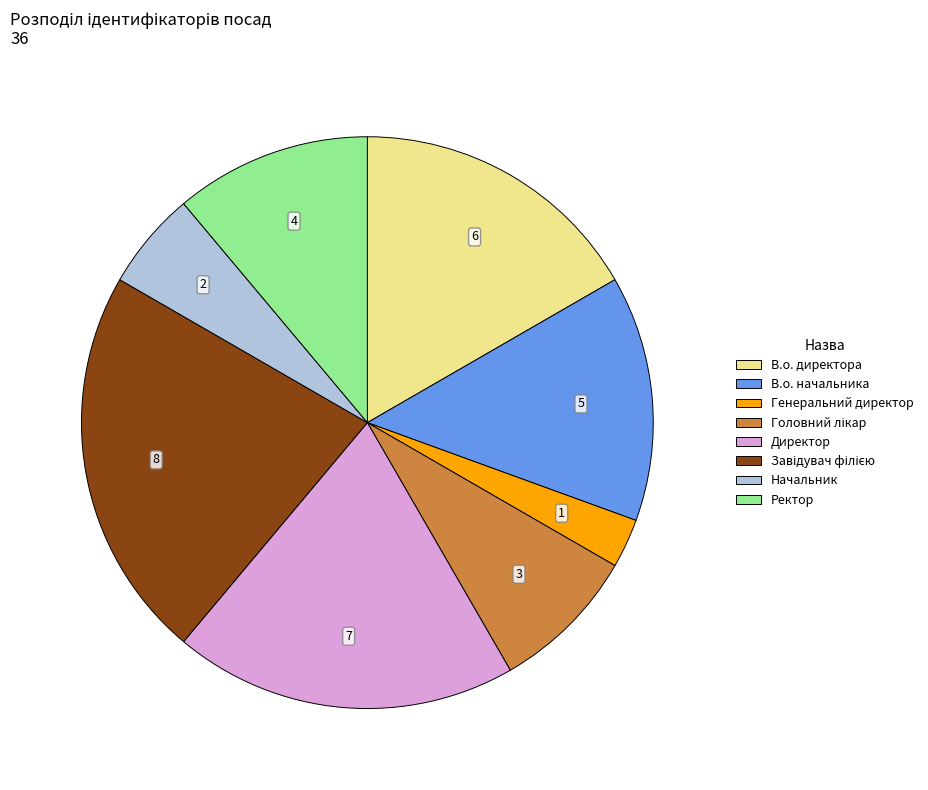

How many segments does this pie chart have?

8